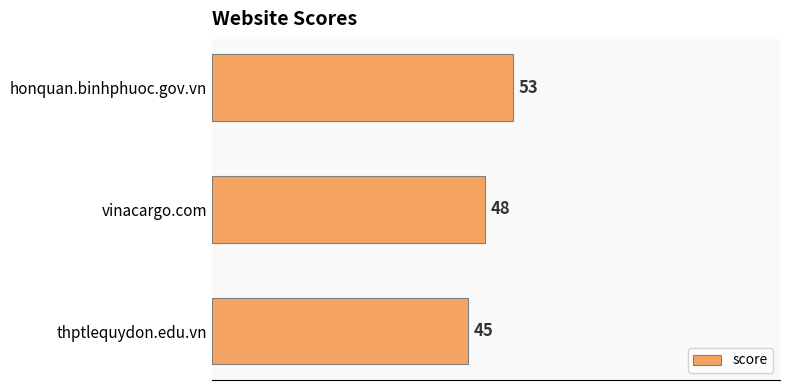

Reading bottom to top, transcribe all the data shown in this chart.

thptlequydon.edu.vn=45	vinacargo.com=48	honquan.binhphuoc.gov.vn=53